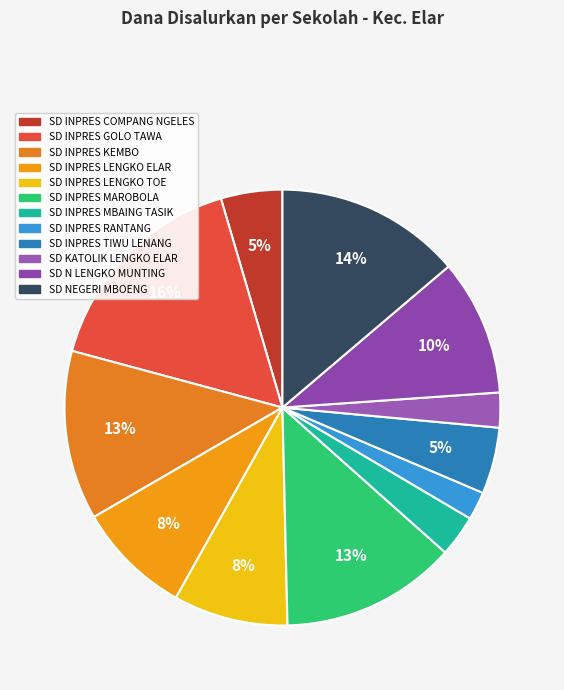

The SD INPRES GOLO TAWA slice represents 25% of the pie. True or false?

False